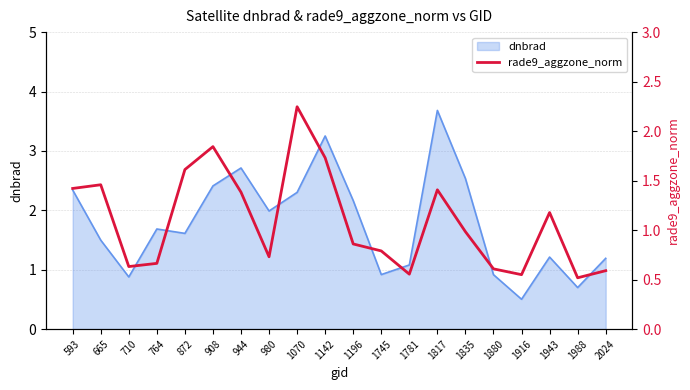

What is the minimum value shown in the chart?

0.5